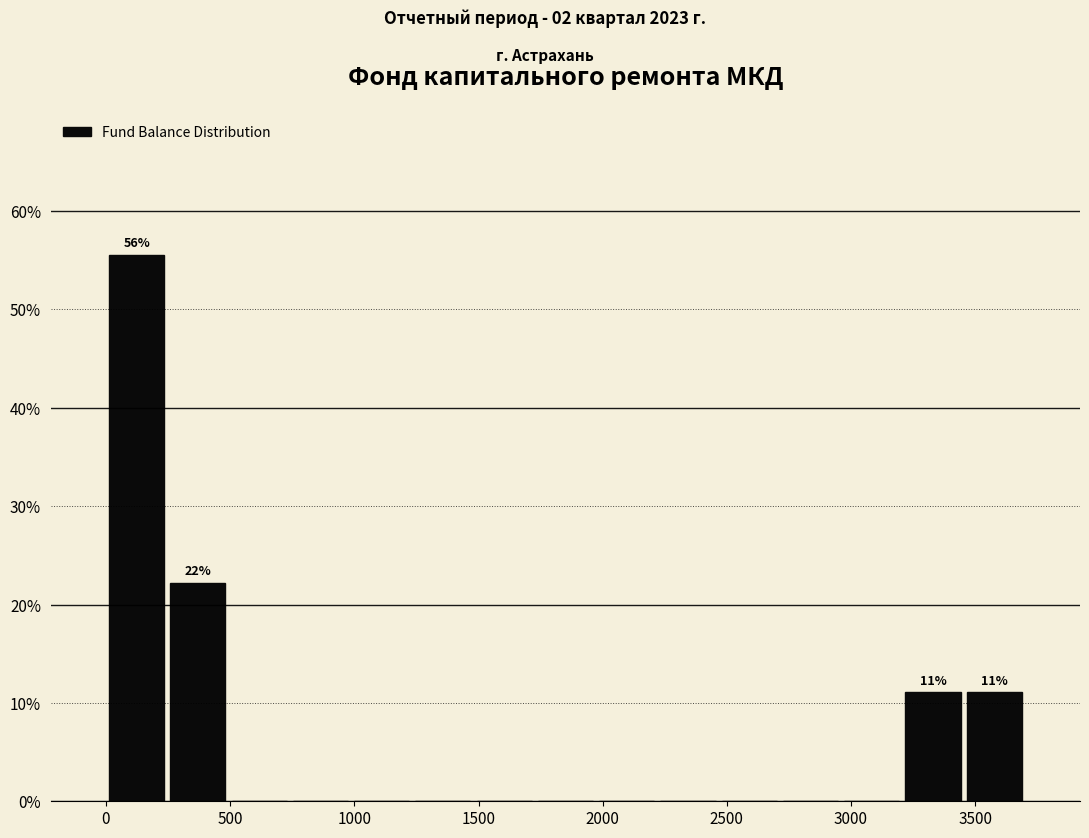

Over which range of the x-axis is the bar tallest?

0 to 250